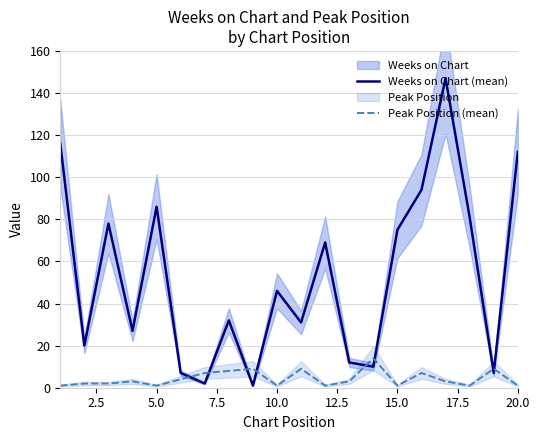

What is the maximum value for Peak Position (mean)?

14